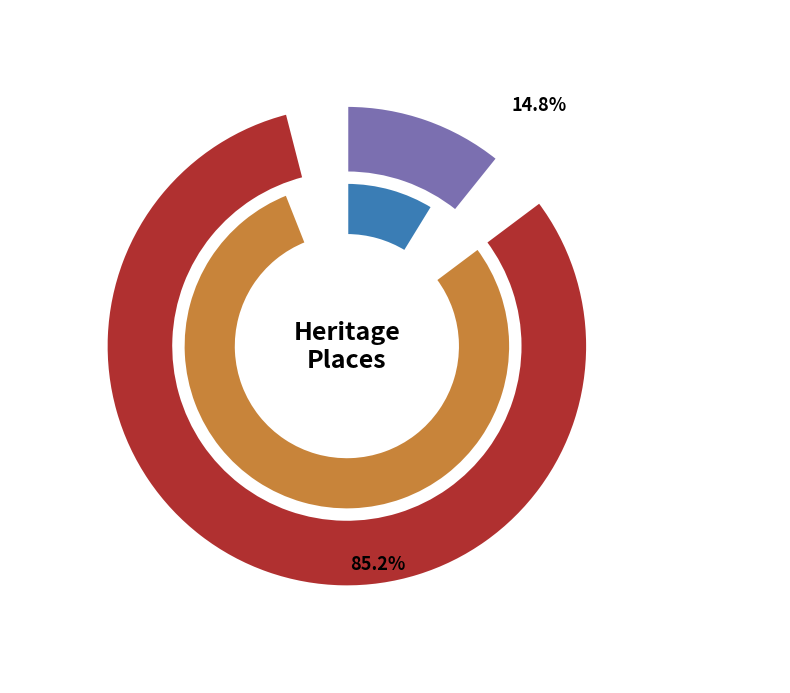

What percentage do CLIFTON HILL PRIMARY SCHOOL and FORMER ABORIGINAL CHURCH OF CHRIST together represent?

100.0%